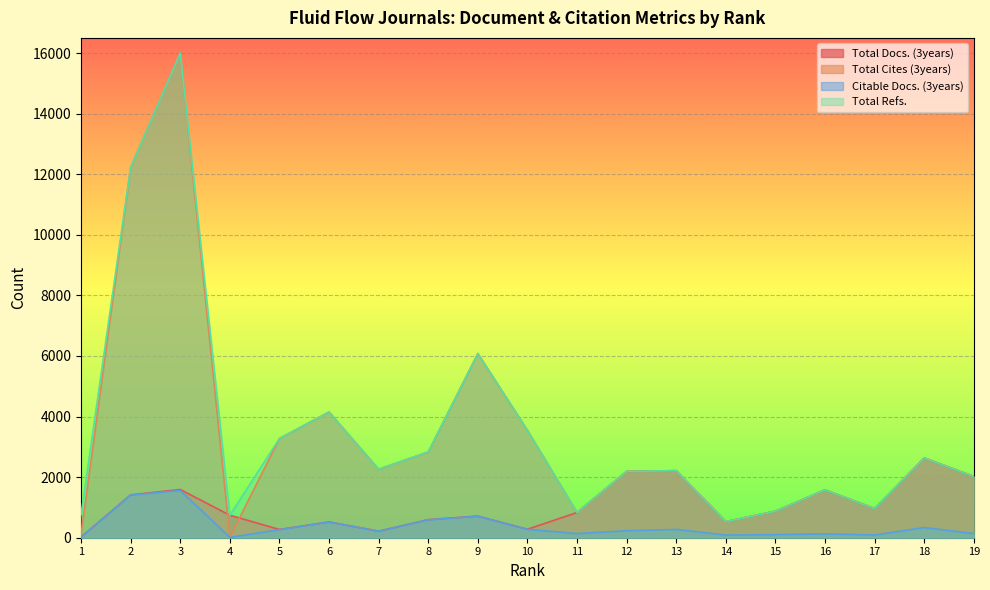

Is it true that Citable Docs. (3years) equals 17 at 4?

False